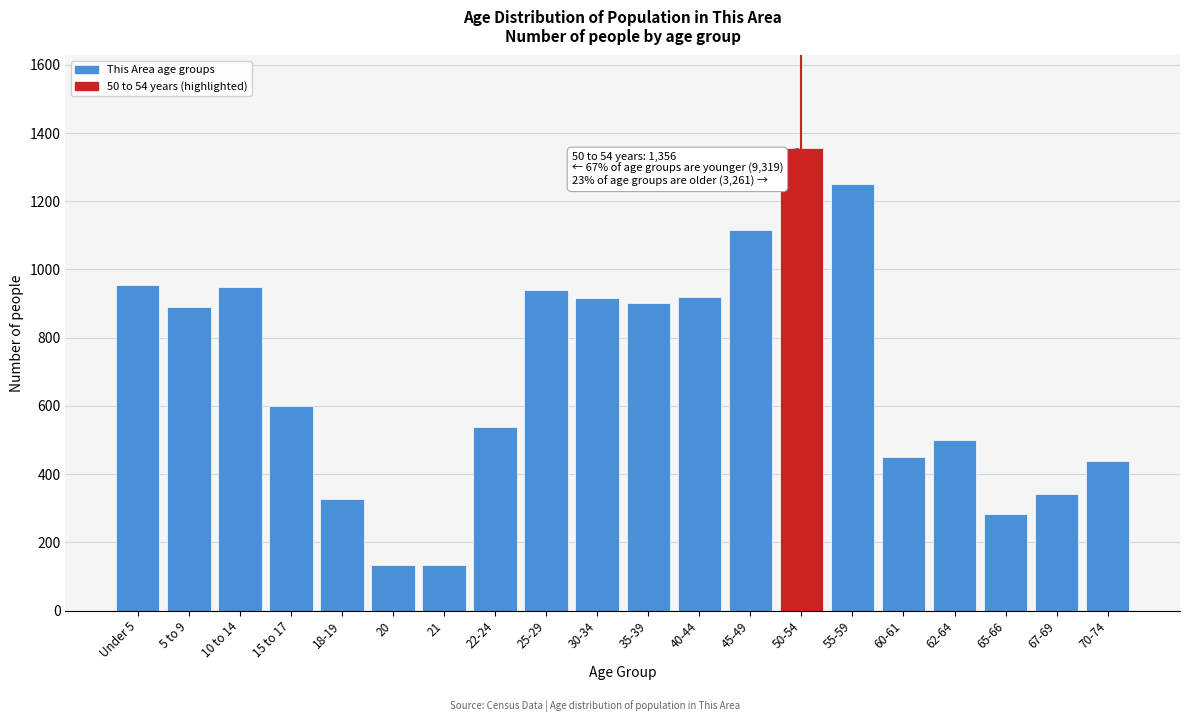

What is the label of the 4th bar from the left?

15 to 17